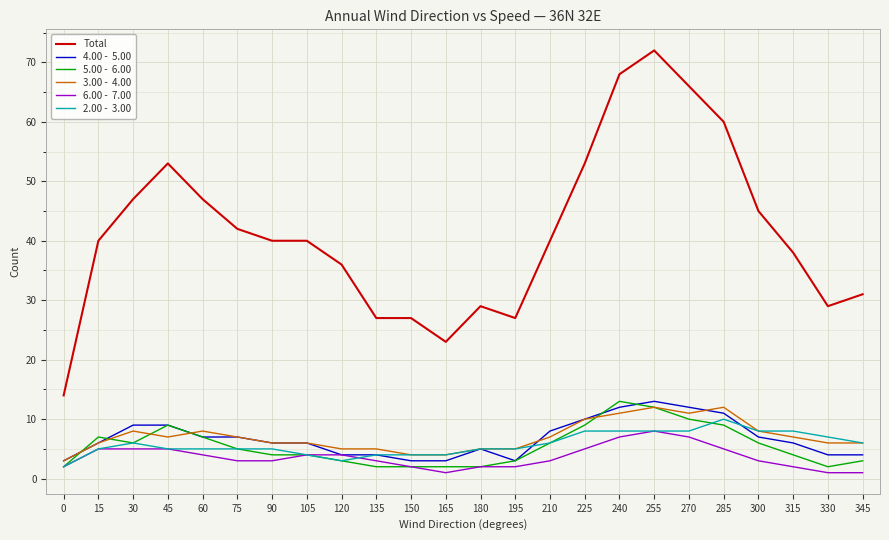

Which category has the highest value across all series?

255